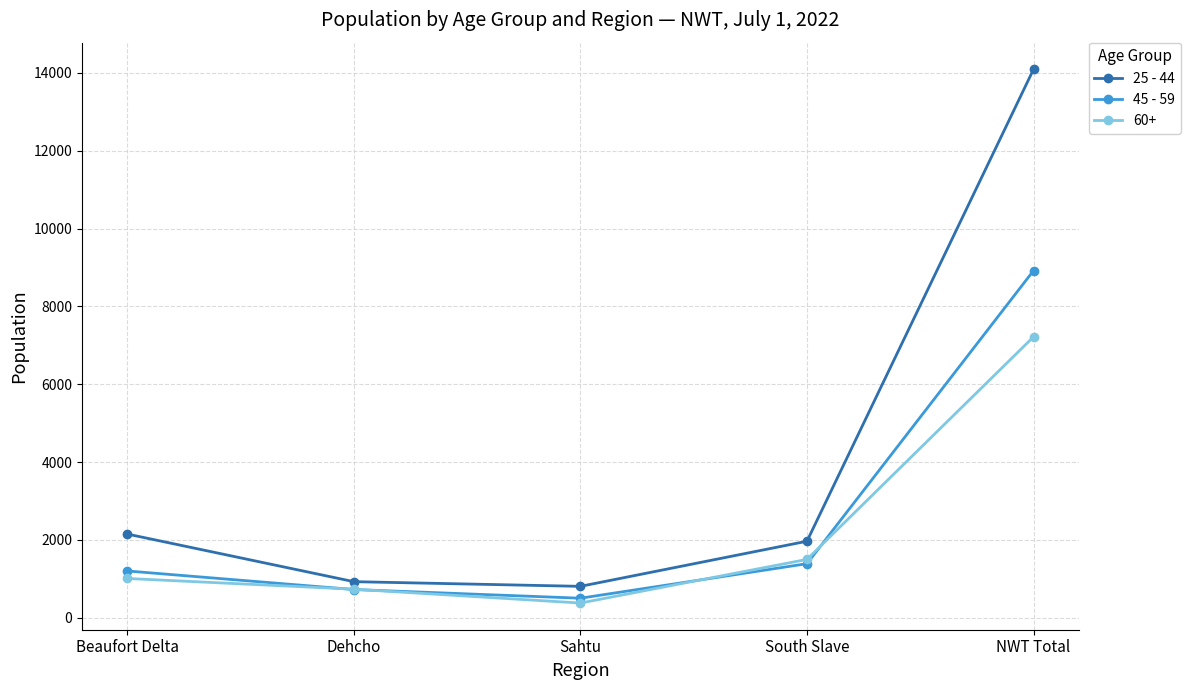

What is the total value across all series at NWT Total?

30224